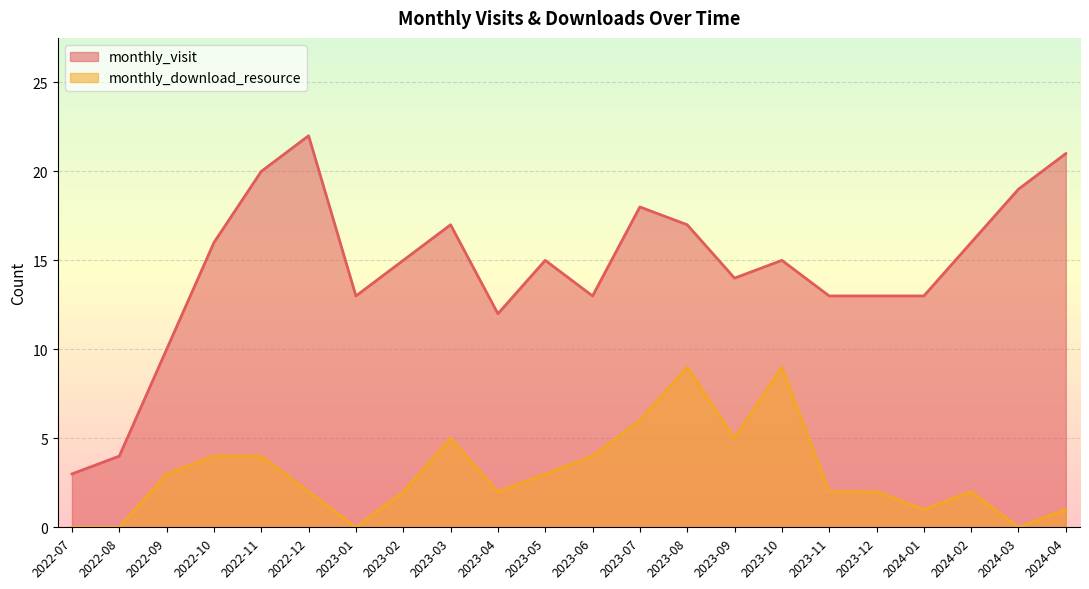

Reading left to right, extract all data points from this chart.

monthly_visit: 2022-07=3	2022-08=4	2022-09=10	2022-10=16	2022-11=20	2022-12=22	2023-01=13	2023-02=15	2023-03=17	2023-04=12	2023-05=15	2023-06=13	2023-07=18	2023-08=17	2023-09=14	2023-10=15	2023-11=13	2023-12=13	2024-01=13	2024-02=16	2024-03=19	2024-04=21
monthly_download_resource: 2022-07=0	2022-08=0	2022-09=3	2022-10=4	2022-11=4	2022-12=2	2023-01=0	2023-02=2	2023-03=5	2023-04=2	2023-05=3	2023-06=4	2023-07=6	2023-08=9	2023-09=5	2023-10=9	2023-11=2	2023-12=2	2024-01=1	2024-02=2	2024-03=0	2024-04=1